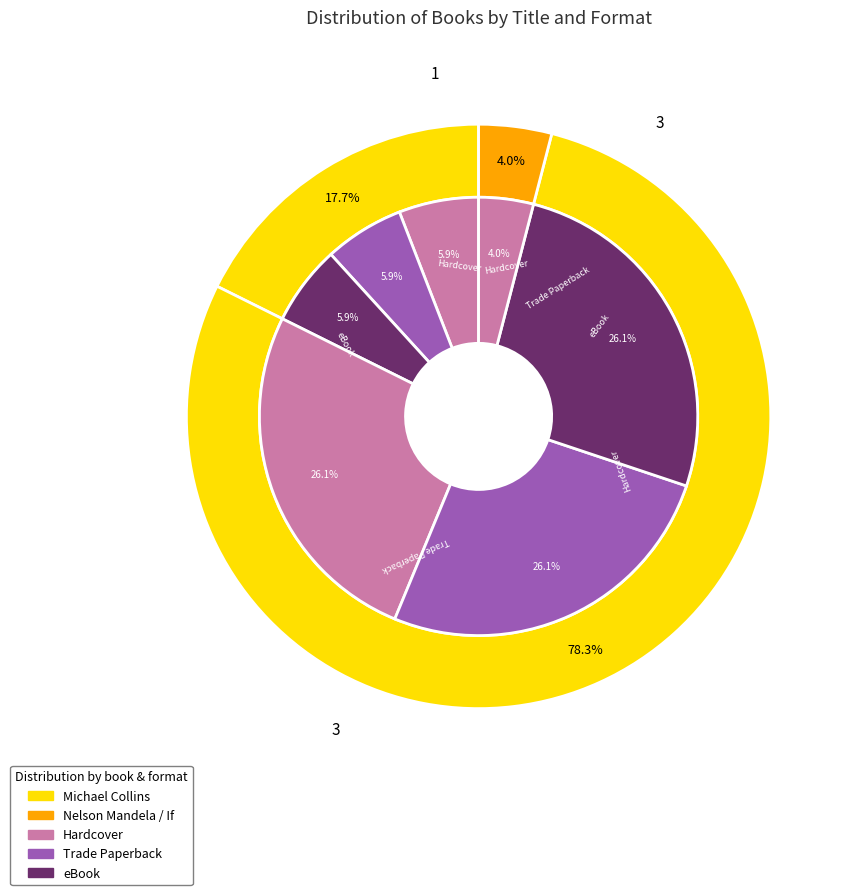

How many slices are in this pie chart?

3